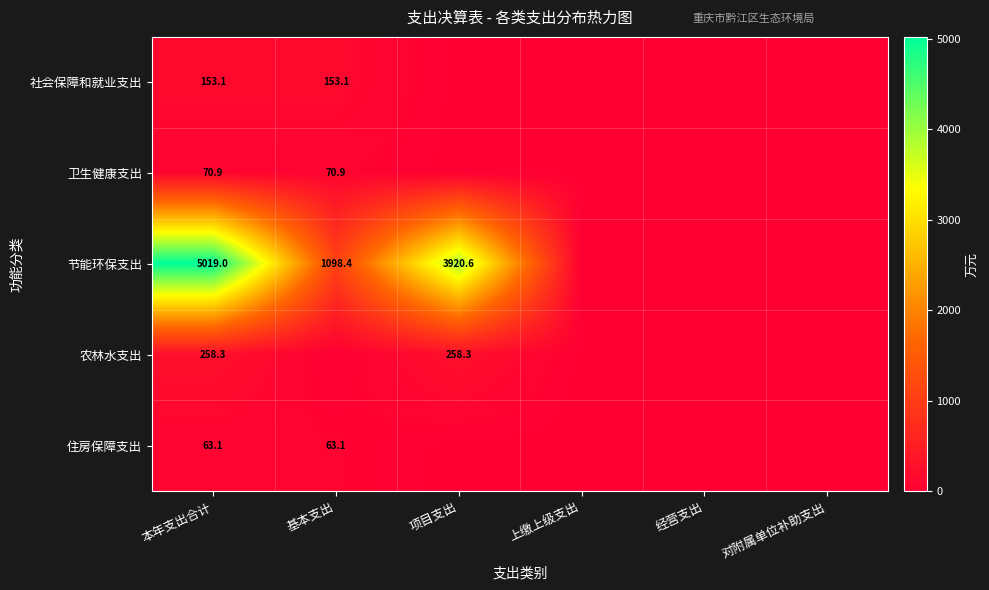

What is the total value across all series at 本年支出合计?

5564.4